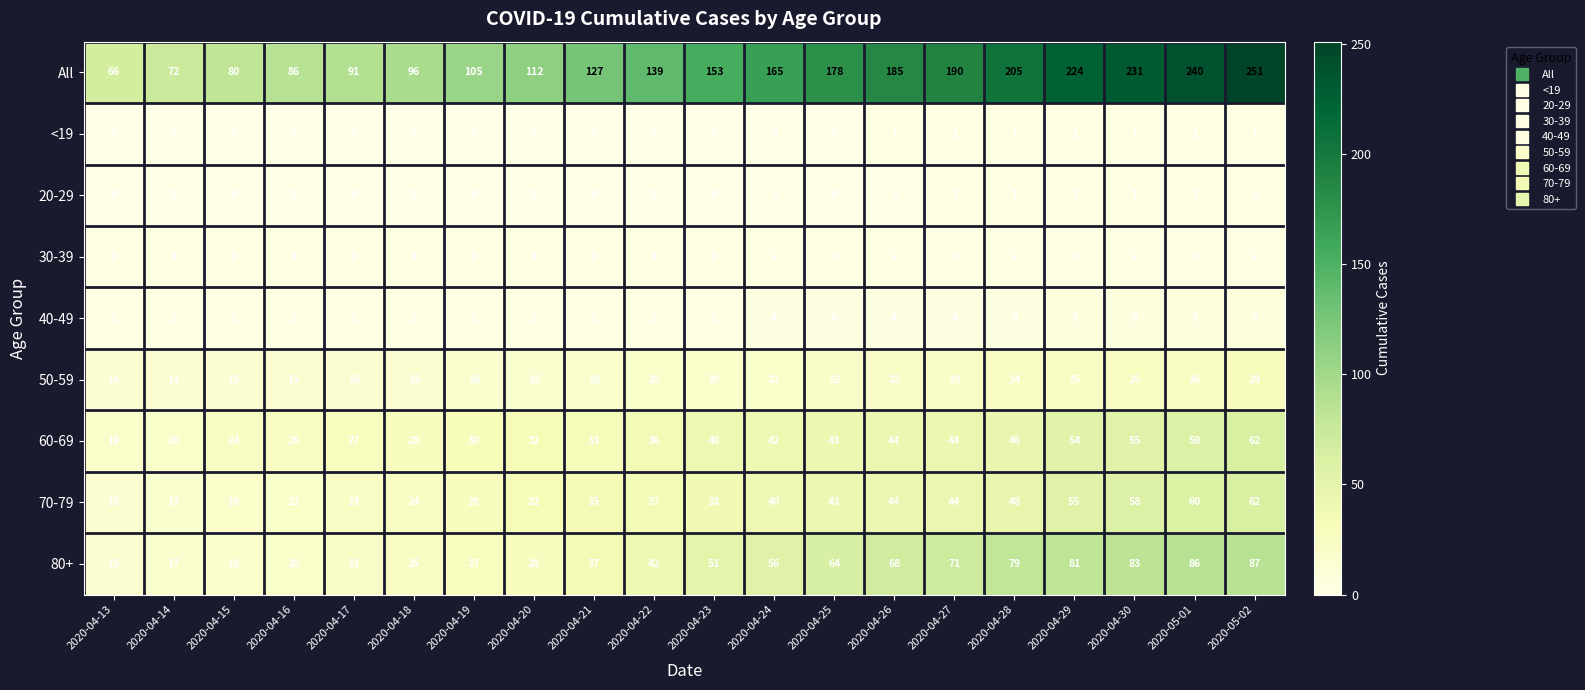

Which category has the highest value across all series?

2020-05-02